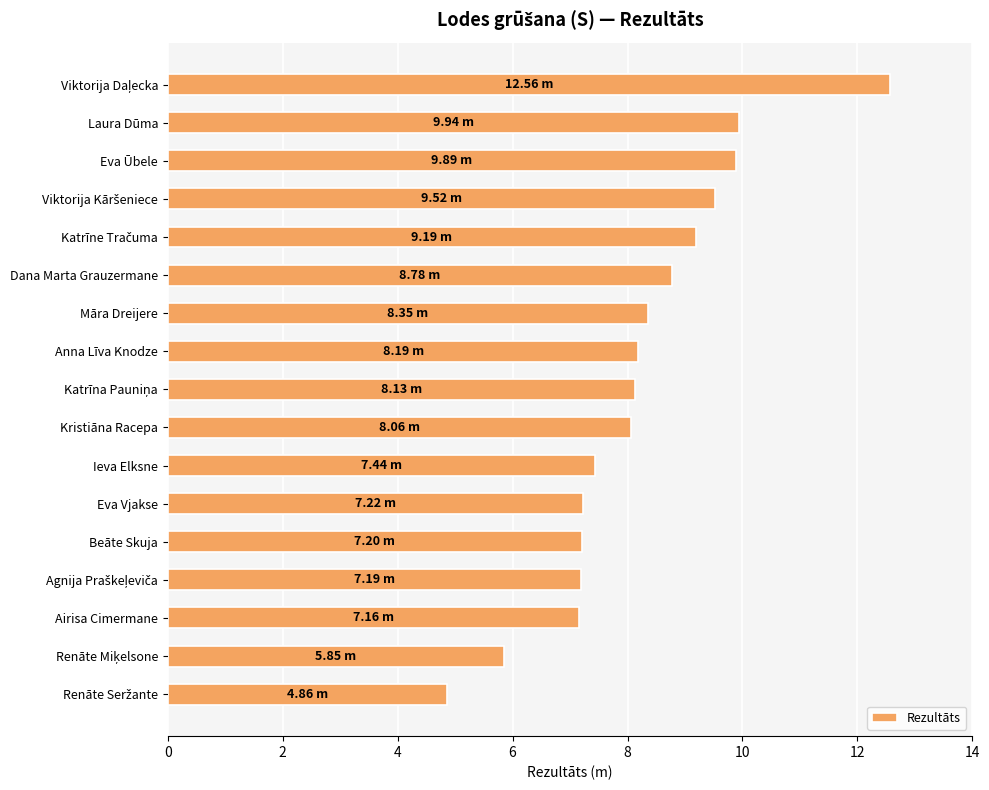

Which has a higher value, Airisa Cimermane or Anna Līva Knodze?

Anna Līva Knodze